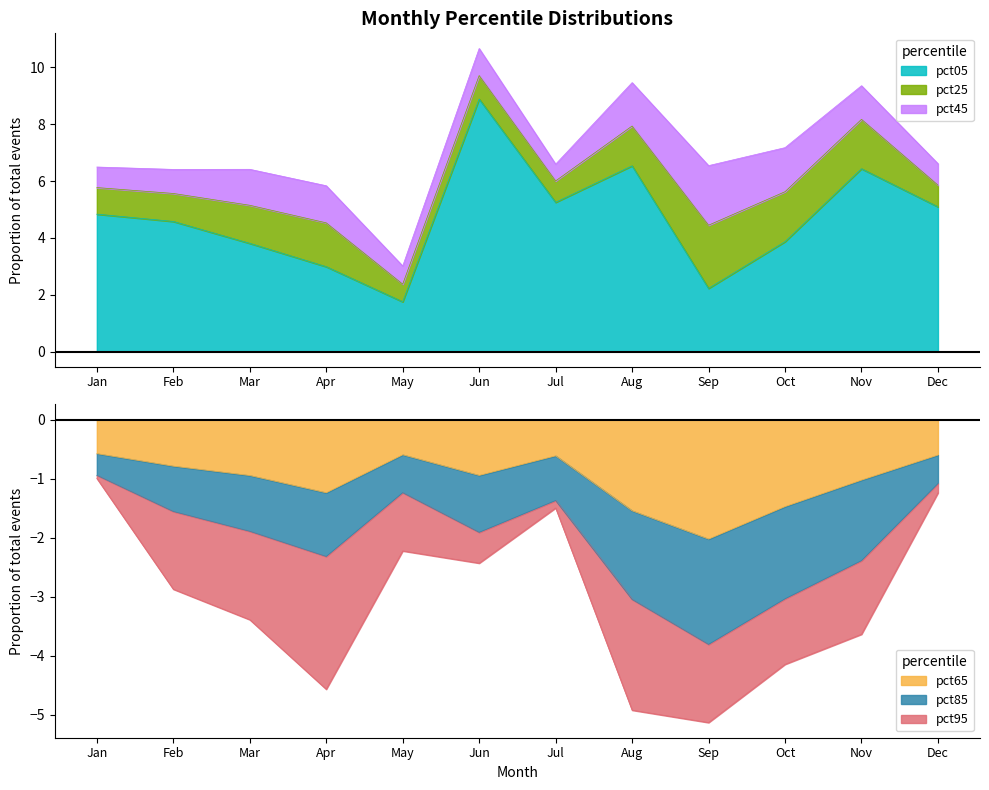

The pct65 series shows -0.6 at Jul. True or false?

True